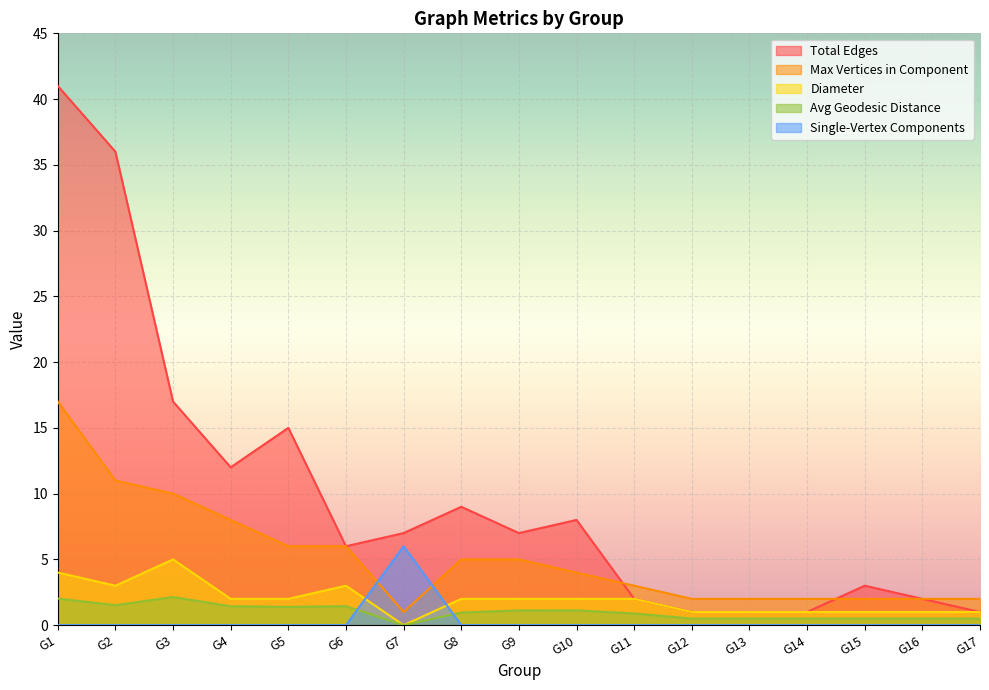

Between G2 and G11, which series saw the biggest shift?

Total Edges